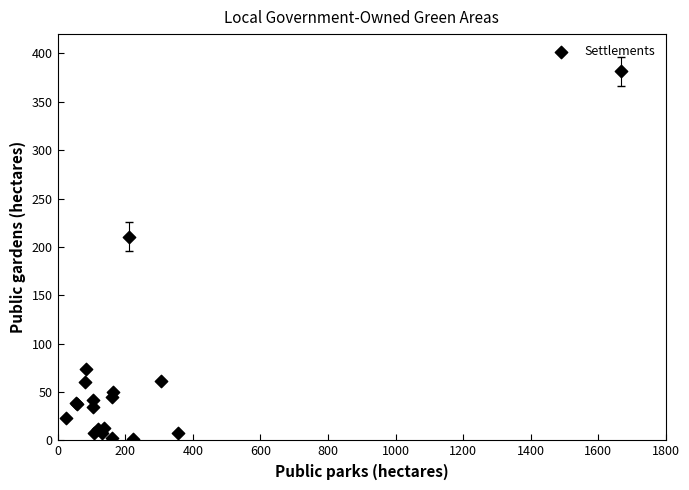

What Y value in the scatter plot is closest to 191?

210.3